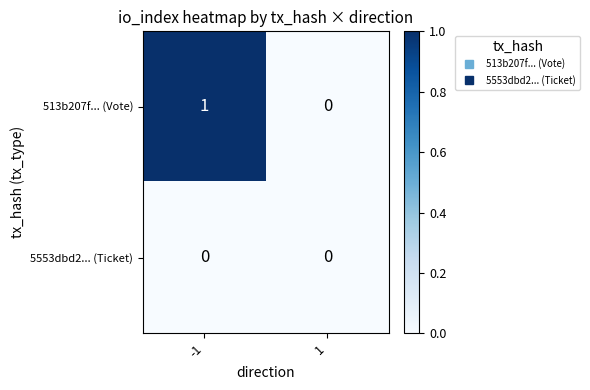

Reading left to right, what are all the values shown in this chart?

513b207f... (Vote): -1=1	1=0
5553dbd2... (Ticket): -1=0	1=0